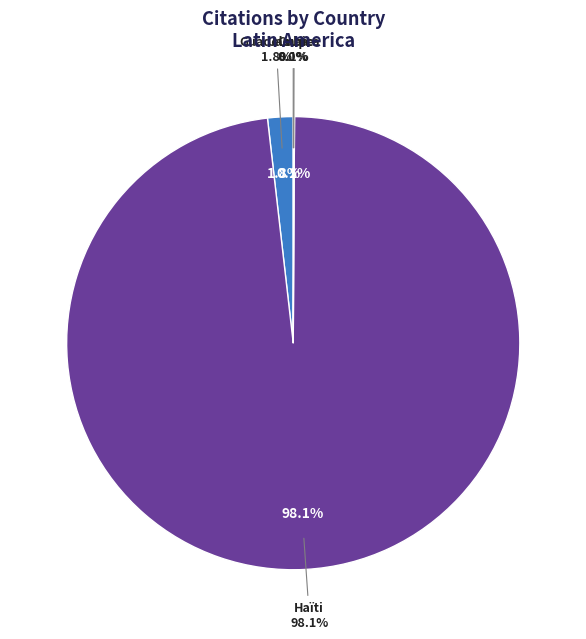

True or false: Jamaica accounts for 1% of the total.

False